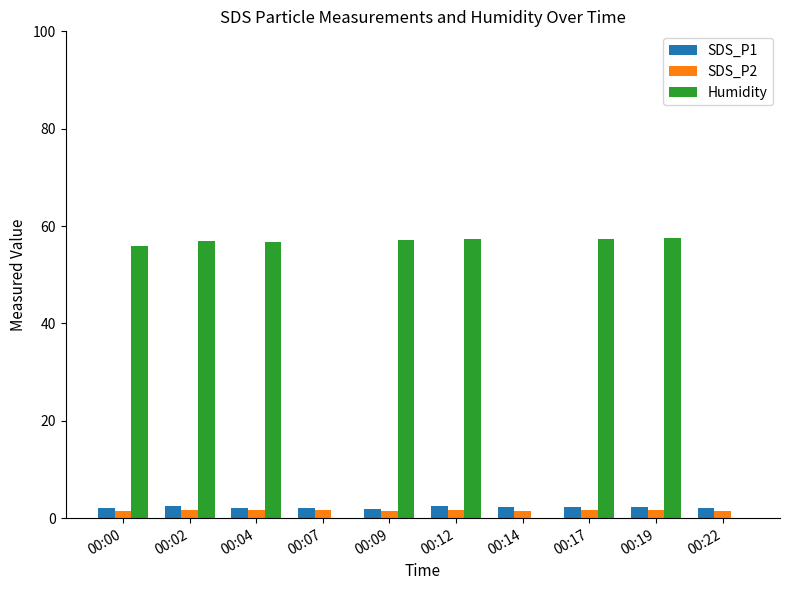

What is the sum of all SDS_P1 values?

21.9